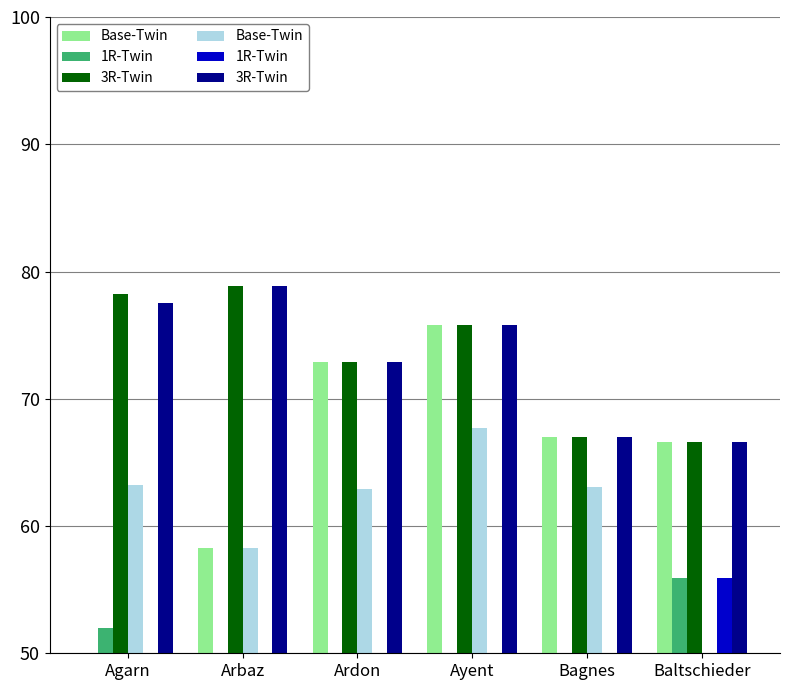

At which label is 1R-Twin closest to 44?

Arbaz